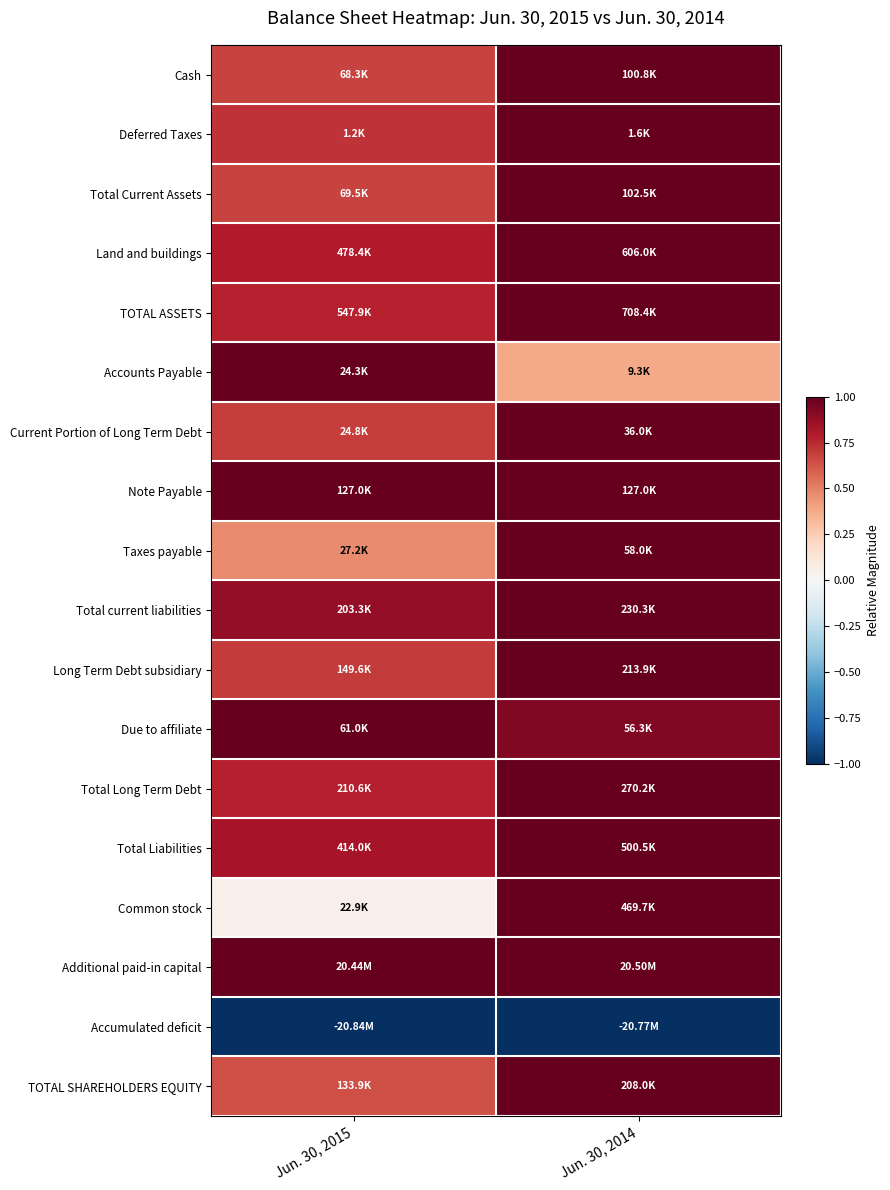

Reading left to right, extract all data points from this chart.

Cash: Jun. 30, 2015=0.7	Jun. 30, 2014=1.0
Deferred Taxes: Jun. 30, 2015=0.7	Jun. 30, 2014=1.0
Total Current Assets: Jun. 30, 2015=0.7	Jun. 30, 2014=1.0
Land and buildings: Jun. 30, 2015=0.8	Jun. 30, 2014=1.0
TOTAL ASSETS: Jun. 30, 2015=0.8	Jun. 30, 2014=1.0
Accounts Payable: Jun. 30, 2015=1.0	Jun. 30, 2014=0.4
Current Portion of Long Term Debt: Jun. 30, 2015=0.7	Jun. 30, 2014=1.0
Note Payable: Jun. 30, 2015=1.0	Jun. 30, 2014=1.0
Taxes payable: Jun. 30, 2015=0.5	Jun. 30, 2014=1.0
Total current liabilities: Jun. 30, 2015=0.9	Jun. 30, 2014=1.0
Long Term Debt subsidiary: Jun. 30, 2015=0.7	Jun. 30, 2014=1.0
Due to affiliate: Jun. 30, 2015=1.0	Jun. 30, 2014=0.9
Total Long Term Debt: Jun. 30, 2015=0.8	Jun. 30, 2014=1.0
Total Liabilities: Jun. 30, 2015=0.8	Jun. 30, 2014=1.0
Common stock: Jun. 30, 2015=0.0	Jun. 30, 2014=1.0
Additional paid-in capital: Jun. 30, 2015=1.0	Jun. 30, 2014=1.0
Accumulated deficit: Jun. 30, 2015=-1.0	Jun. 30, 2014=-1.0
TOTAL SHAREHOLDERS EQUITY: Jun. 30, 2015=0.6	Jun. 30, 2014=1.0